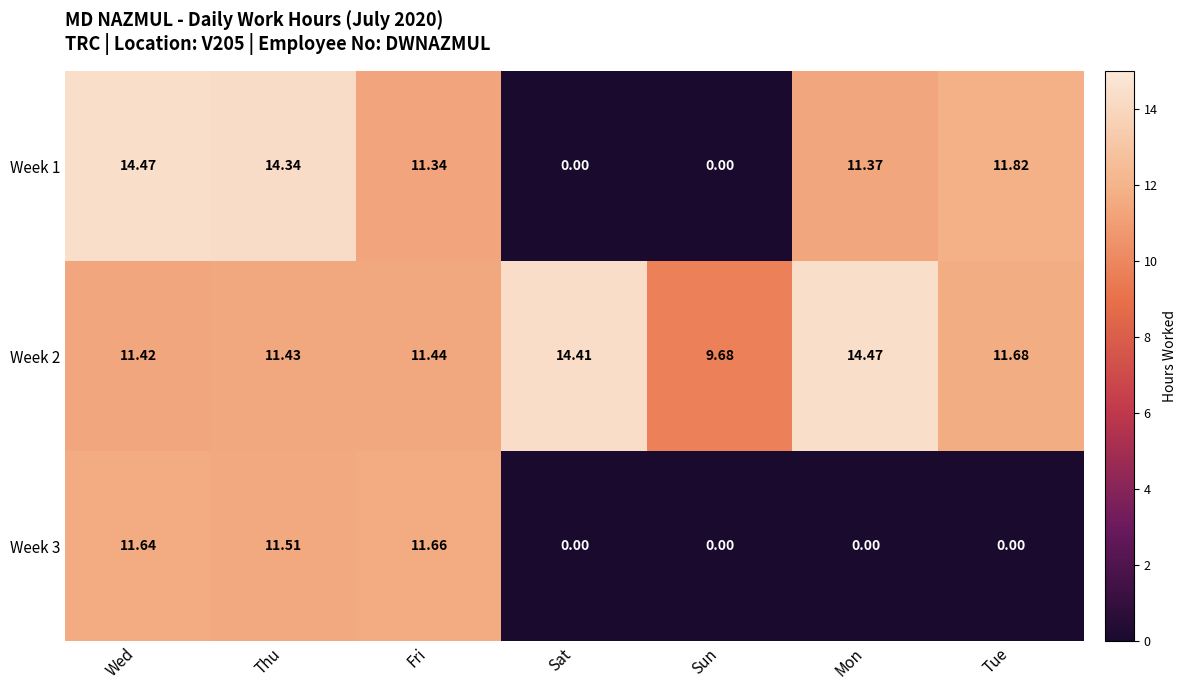

What is the spread (max minus min) of values at Tue?

11.8